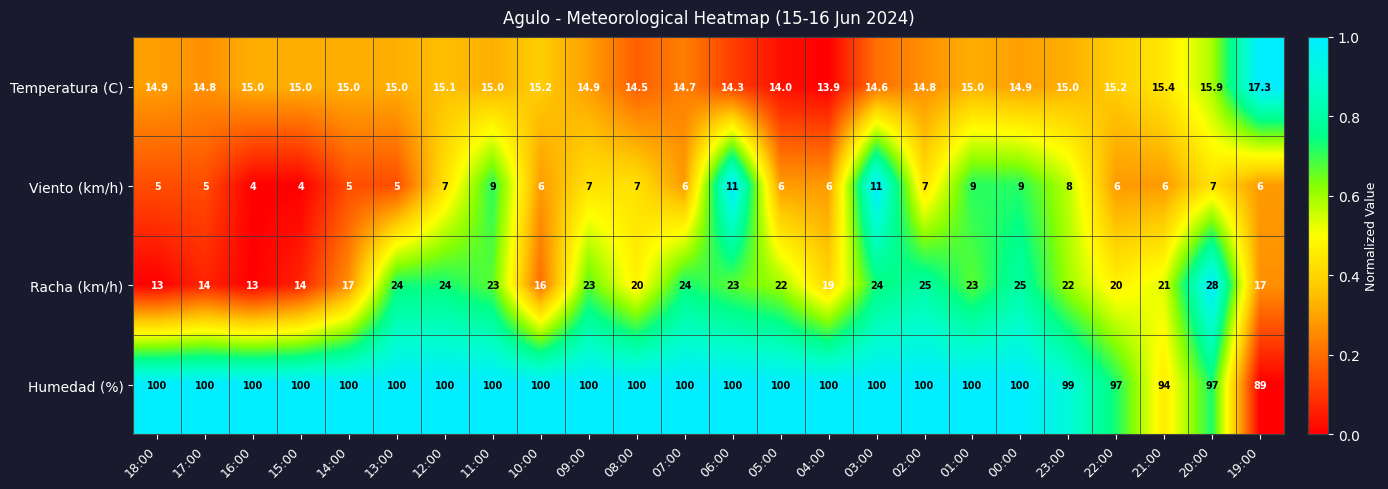

Which series has the largest total across all categories?

Humedad (%)